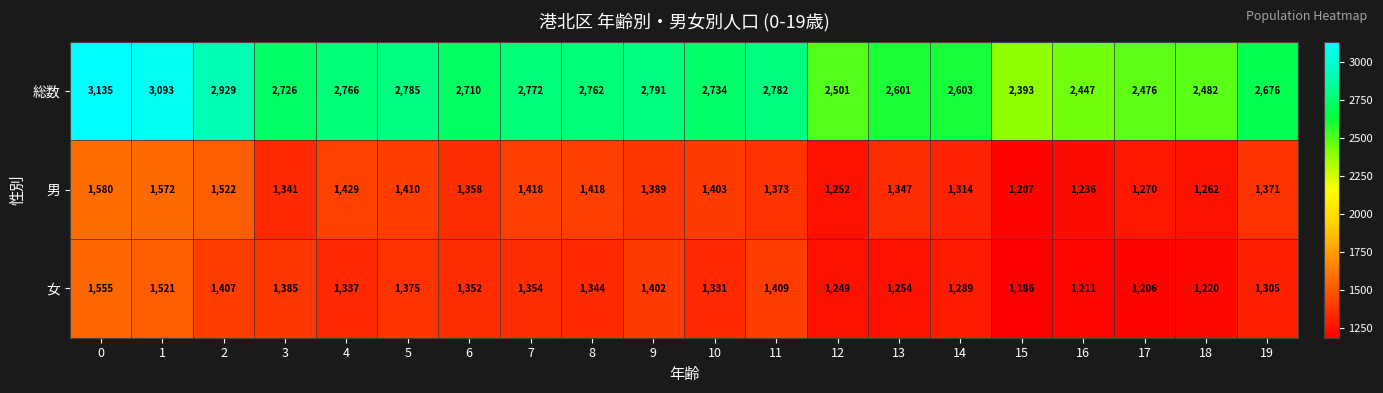

What is the sum of the 男 values at 2 and 0?

3102